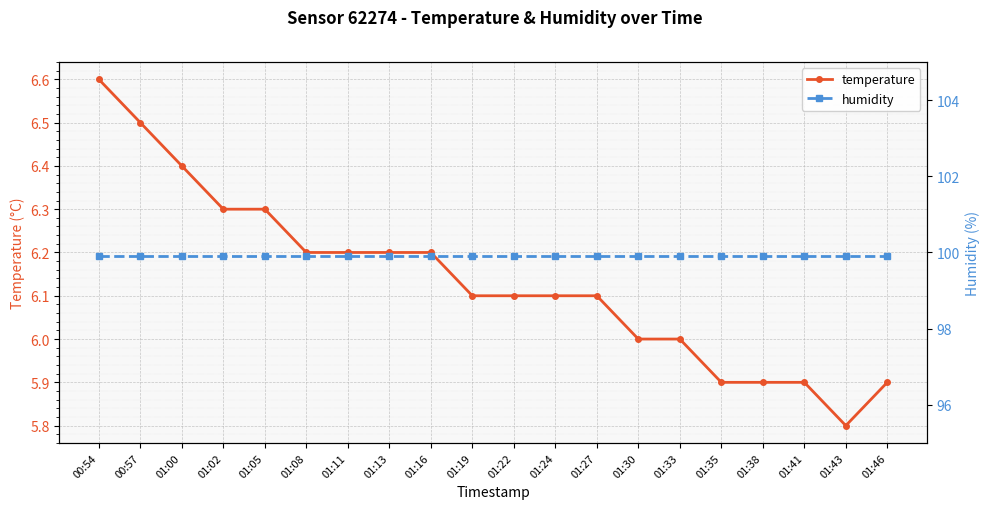

What position from the right is 01:16?

12